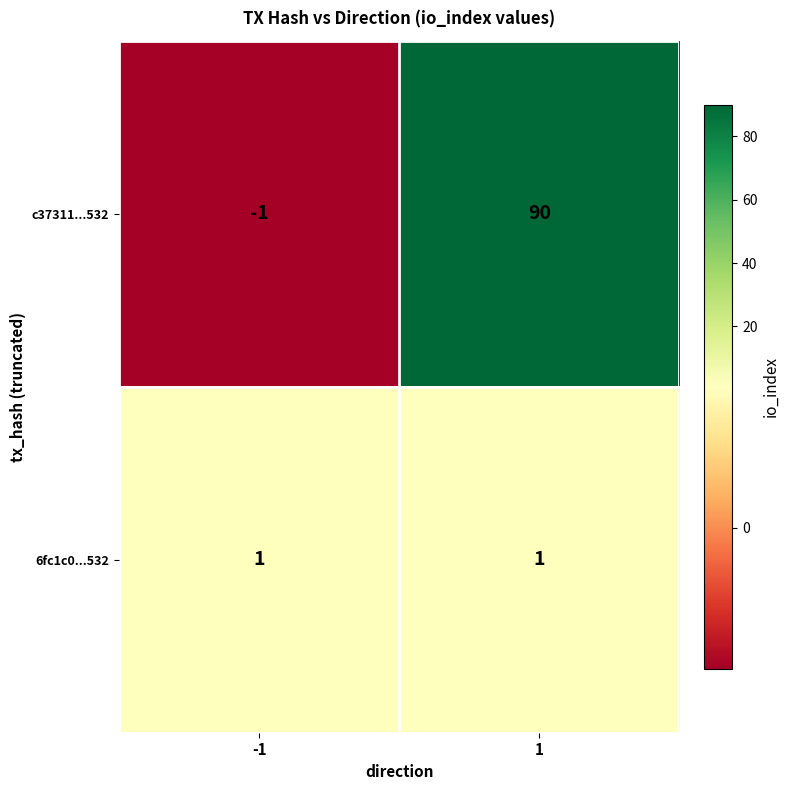

What is the difference between the maximum and minimum values in the c37311...532 series?

91